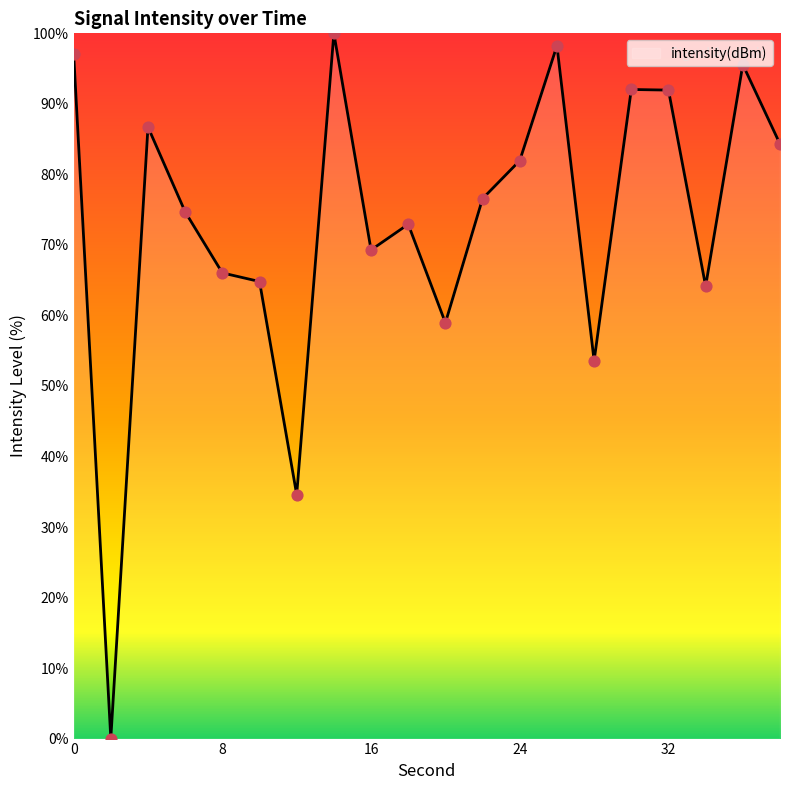

What is the maximum value shown in the chart?

100.0